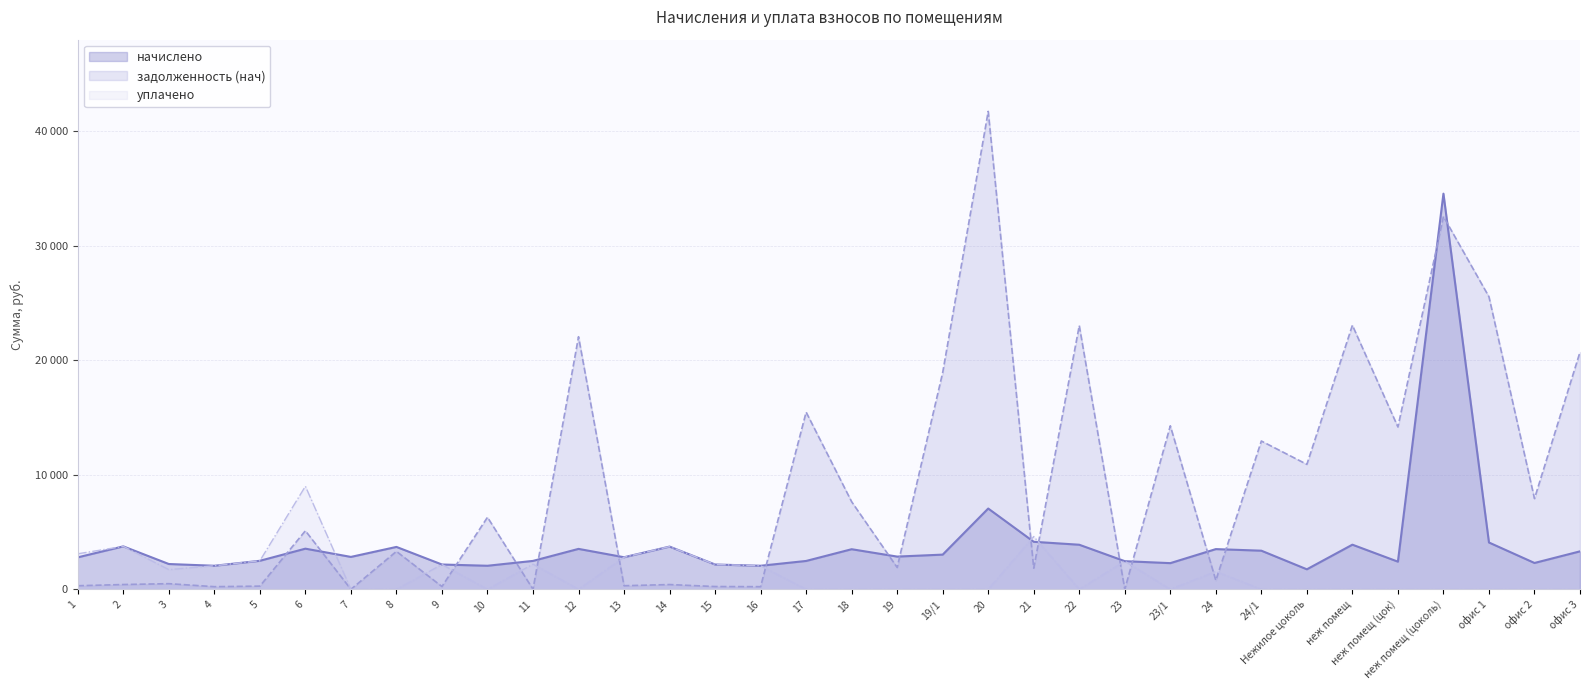

Rank the series at 10 from highest to lowest value.

задолженность (нач), начислено, уплачено